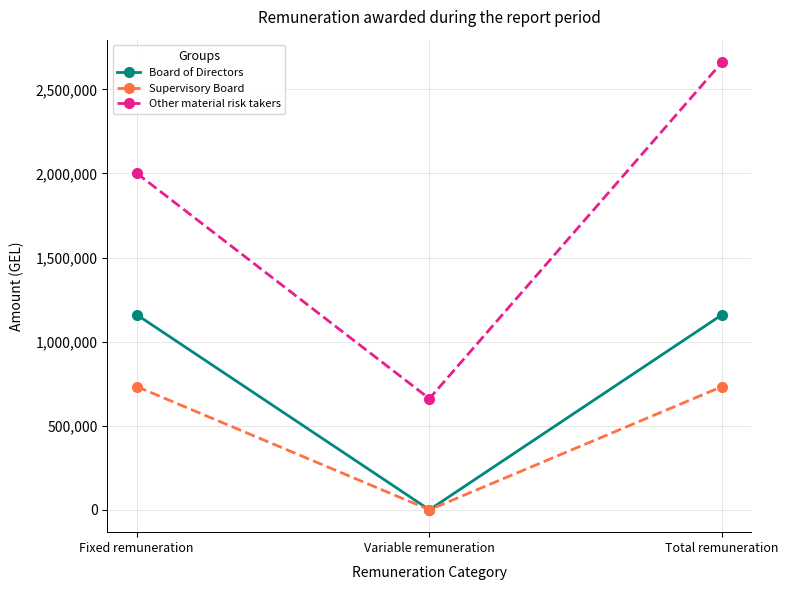

What is the maximum value for Other material risk takers?

2662323.0